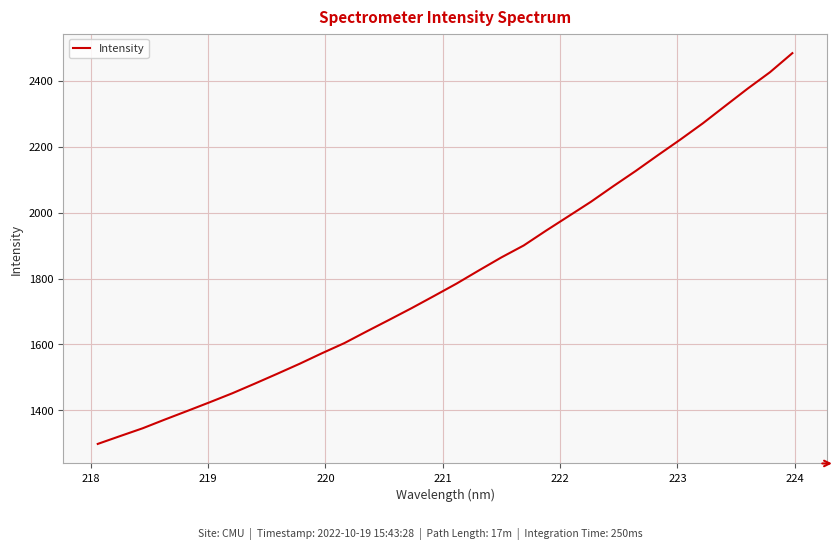

What is the minimum value shown in the chart?

1297.6